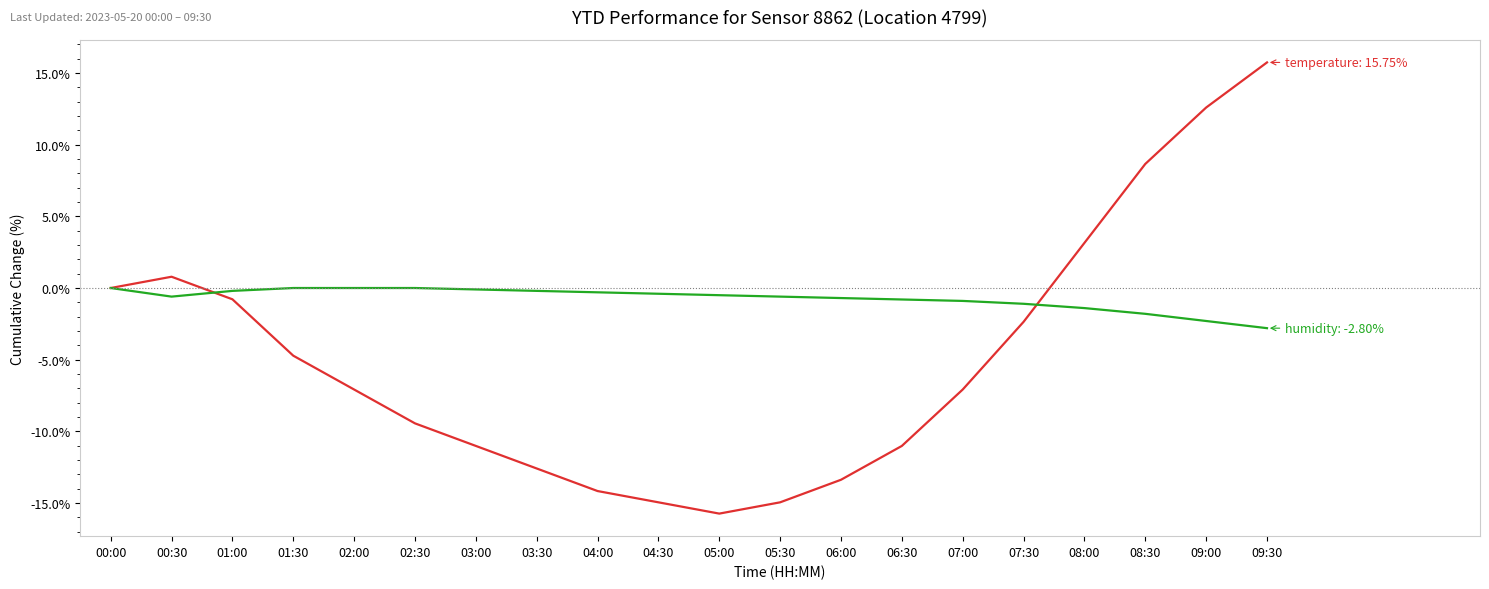

What is the minimum value shown in the chart?

-15.7